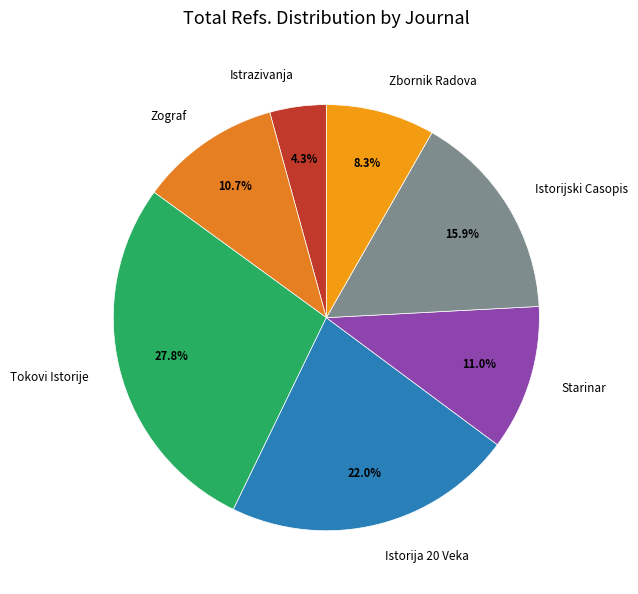

Between Istorijski Casopis and Zograf, which is larger?

Istorijski Casopis